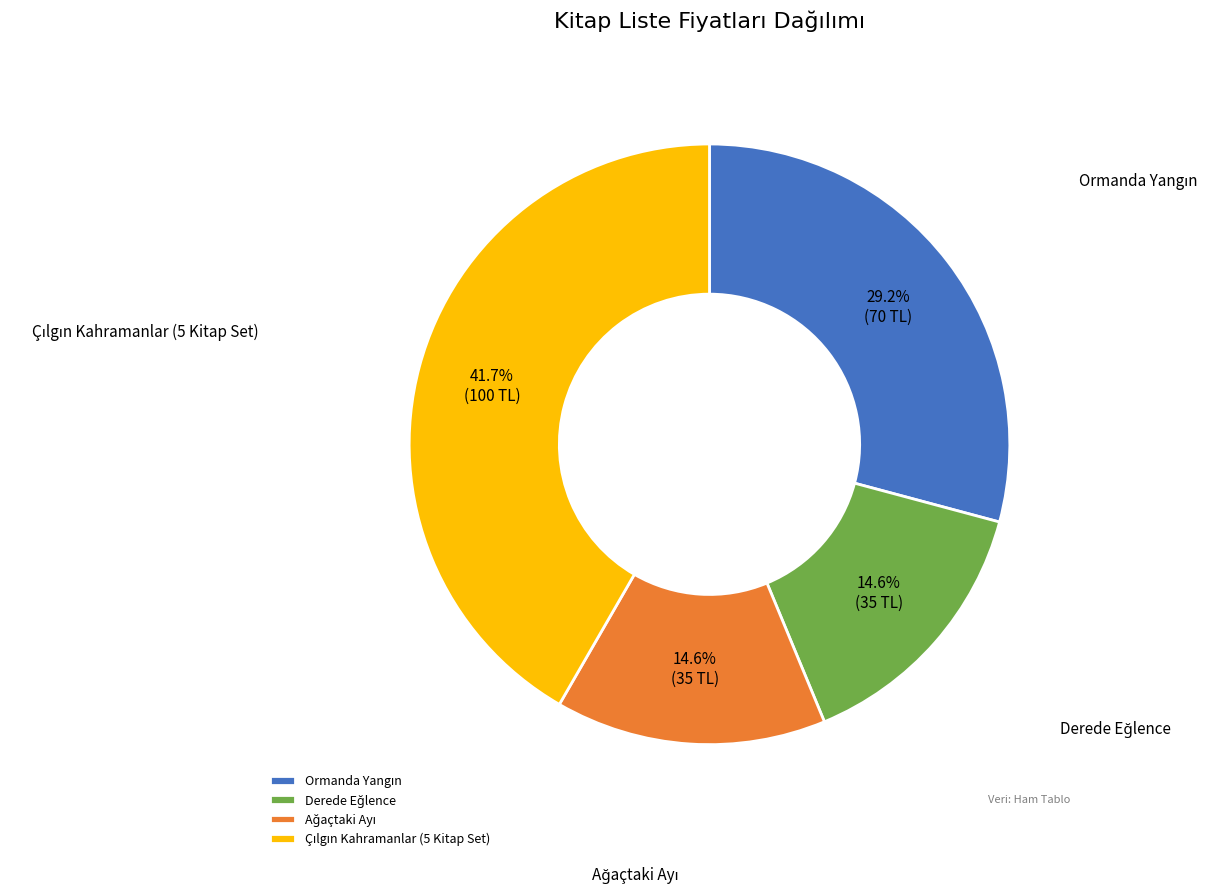

Does any single category account for the majority?

No